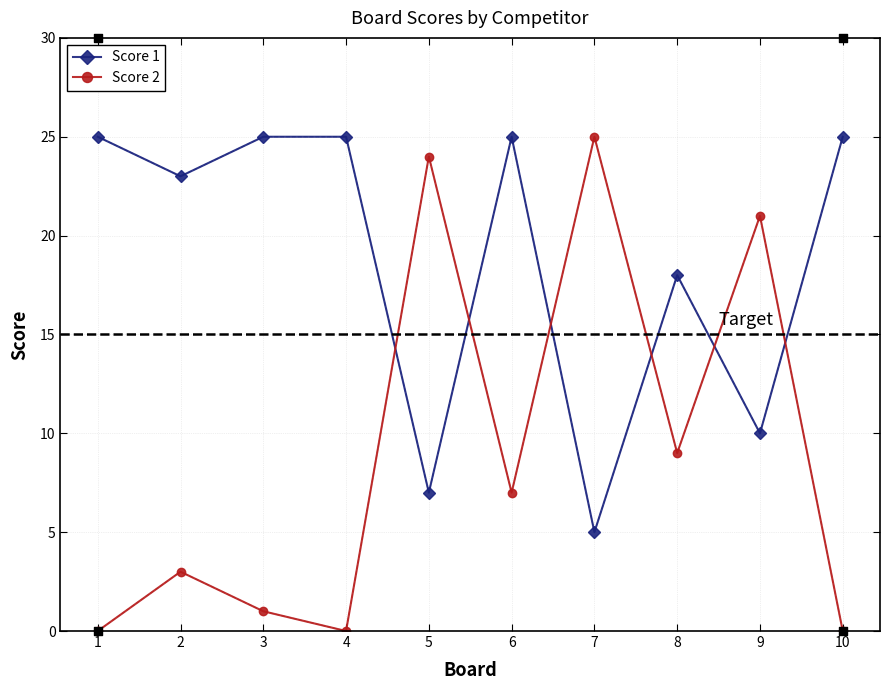

At which category is the sum across all series the highest?

6